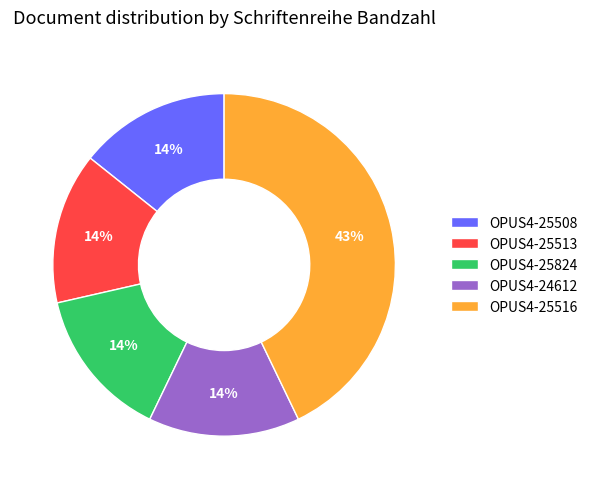

Combined, do OPUS4-25824 and OPUS4-25513 account for over 50%?

No